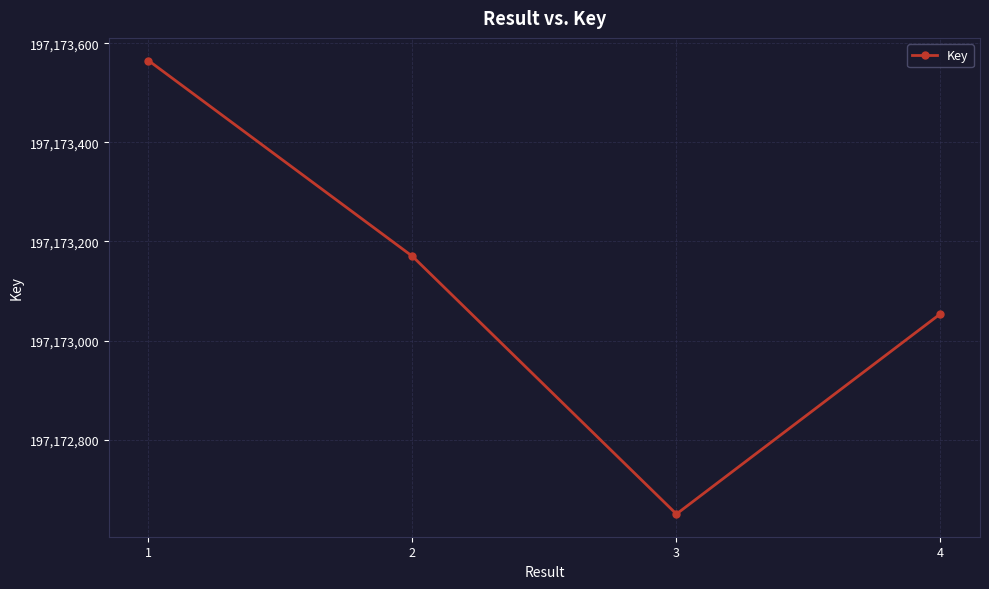

Is it true that the value at 3 is 197172650?

True